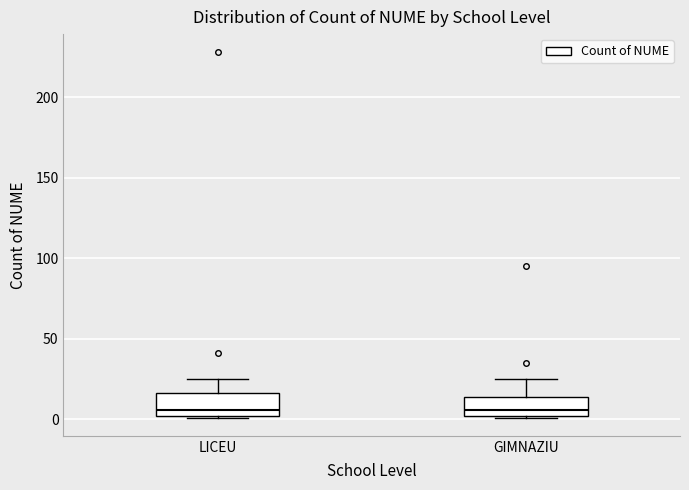

Reading left to right, read every box against the y-axis: the position of its median line, the range the box covers, and the ends of its whiskers. The values are not printed on the chart, so give them approximately, as read against the axis.

LICEU: median 5, box 0 to 15, whiskers 0 to 25
GIMNAZIU: median 5, box 0 to 15, whiskers 0 to 25